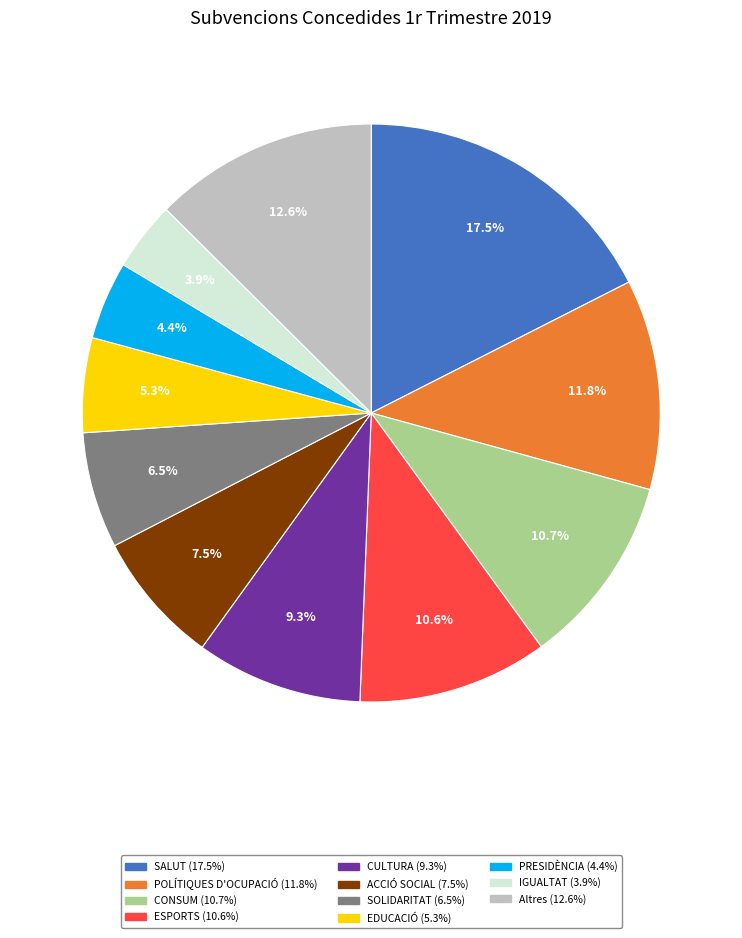

Count the number of slices in the pie.

11